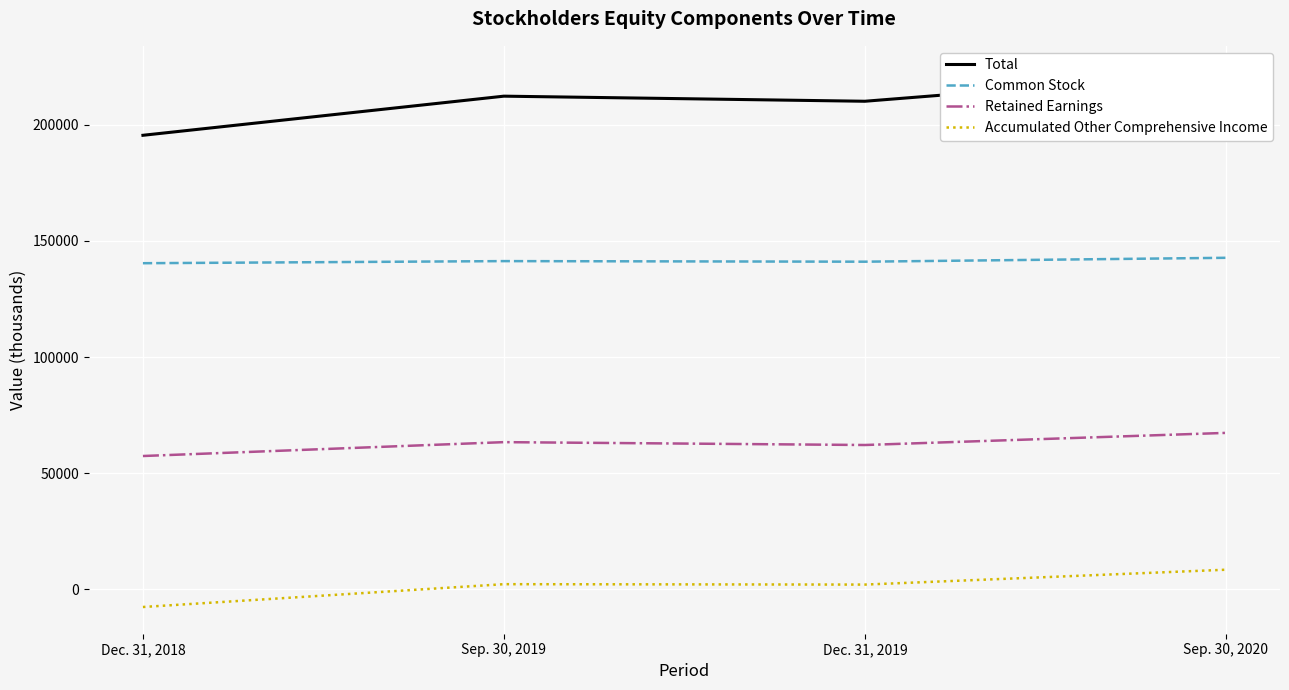

Reading left to right, extract all data points from this chart.

Total: 195519	212376	210182	222545
Common Stock: 140416	141318	141069	142745
Retained Earnings: 57357	63334	62099	67321
Accumulated Other Comprehensive Income: -7685	2146	1971	8375